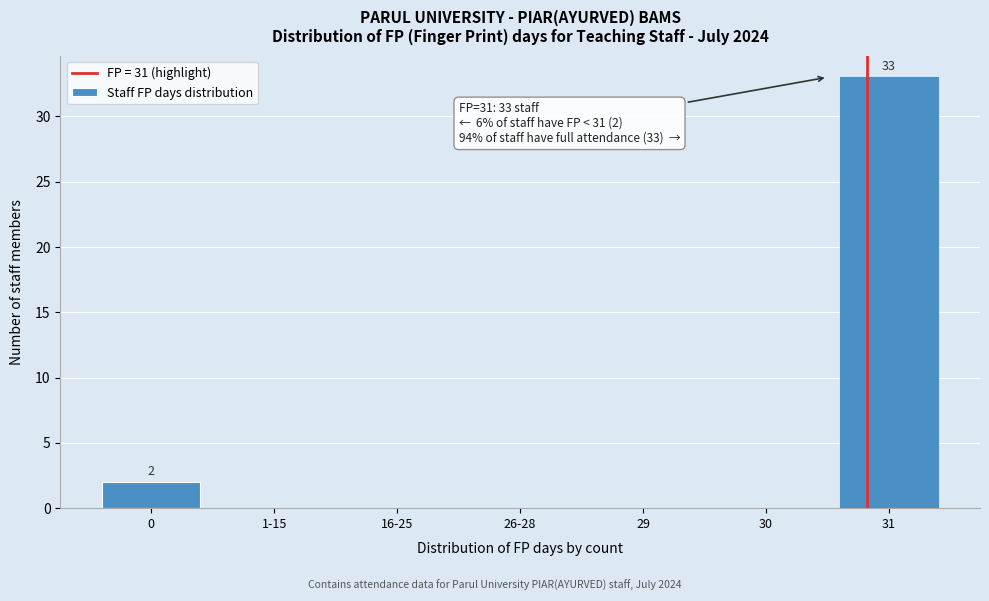

Reading right to left, transcribe all the data shown in this chart.

31=33	30=0	29=0	26-28=0	16-25=0	1-15=0	0=2